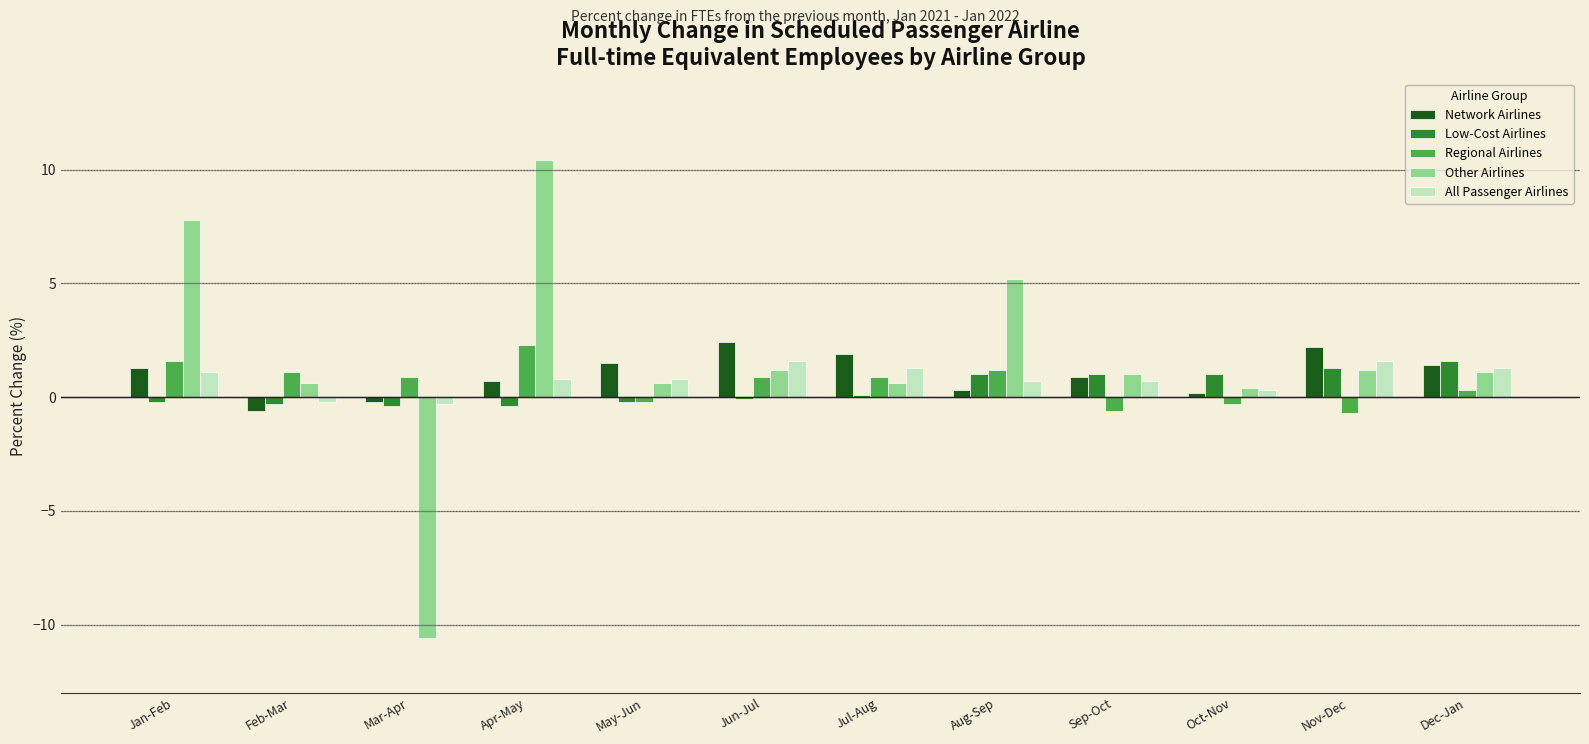

What position from the right is Oct-Nov?

3